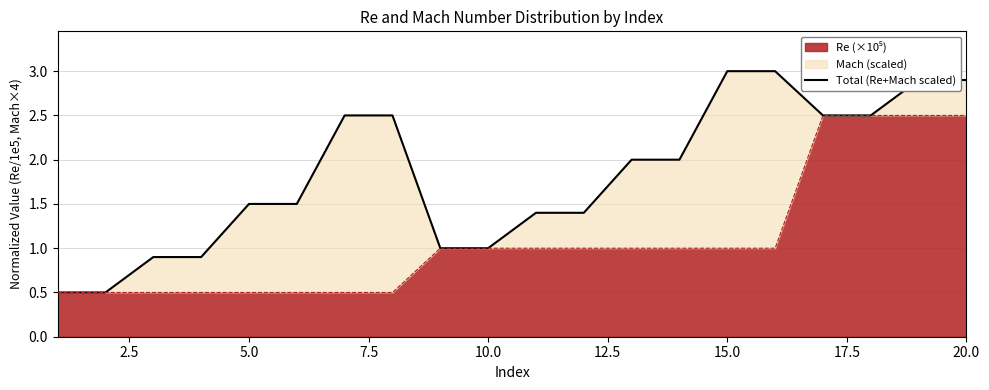

How many lines are shown in the chart?

1